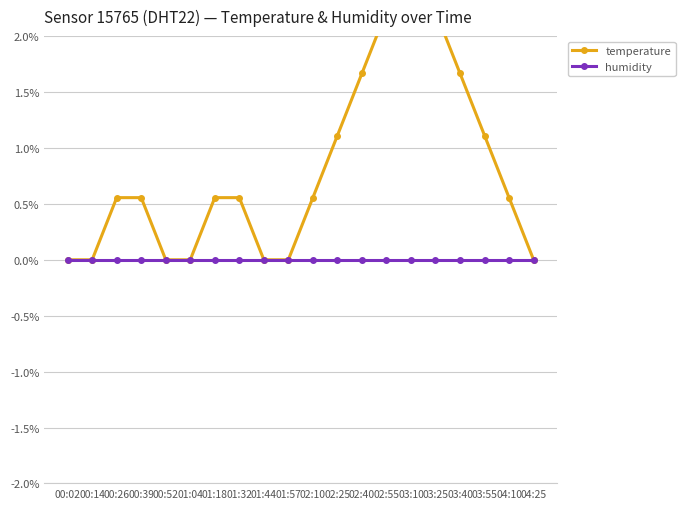

What is the label of the 4th point from the right?

03:40